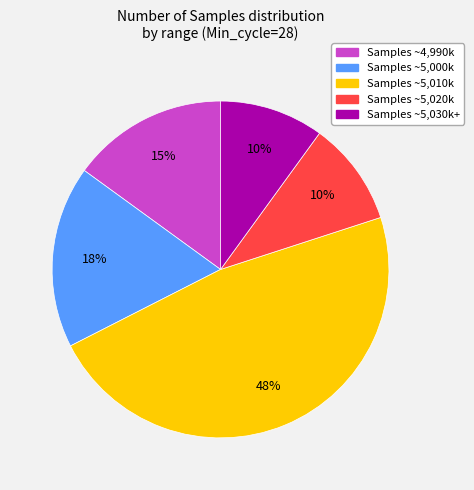

To the nearest percent, what percentage of the pie is Samples ~5,030k+?

10%